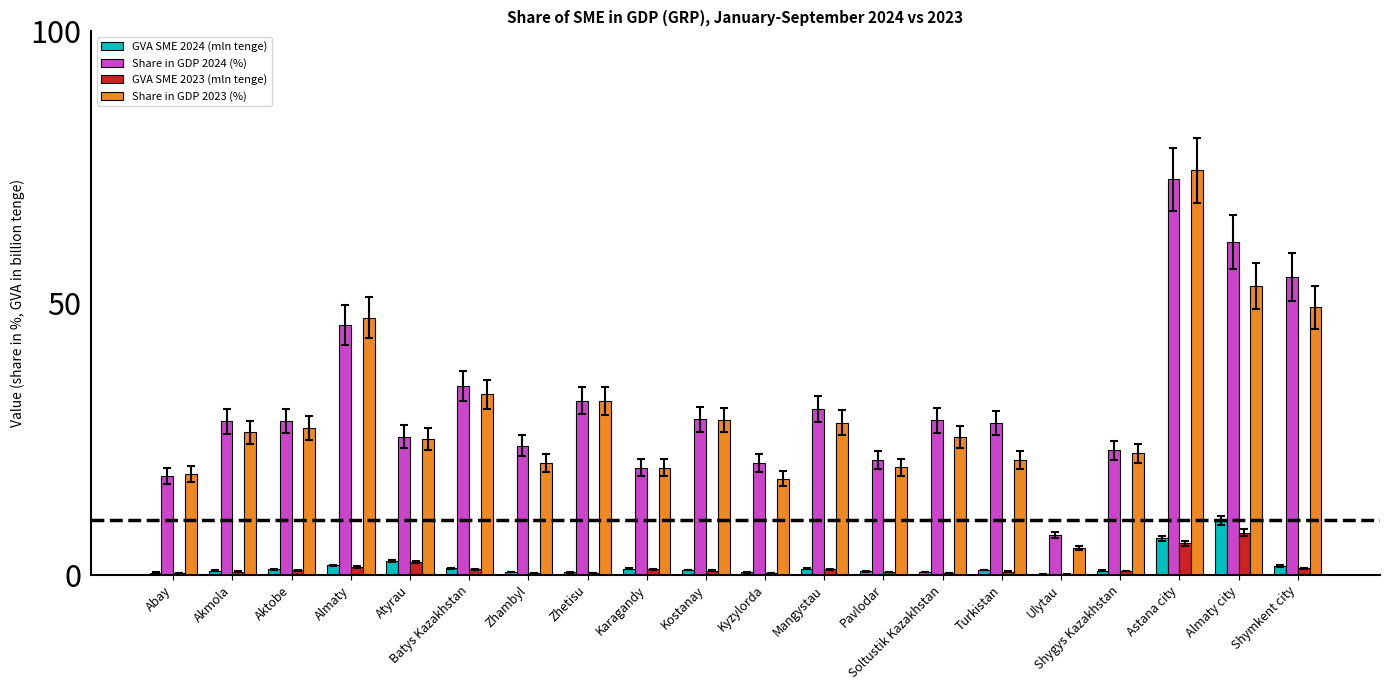

Are the bars grouped side by side (vs. stacked)?

Yes